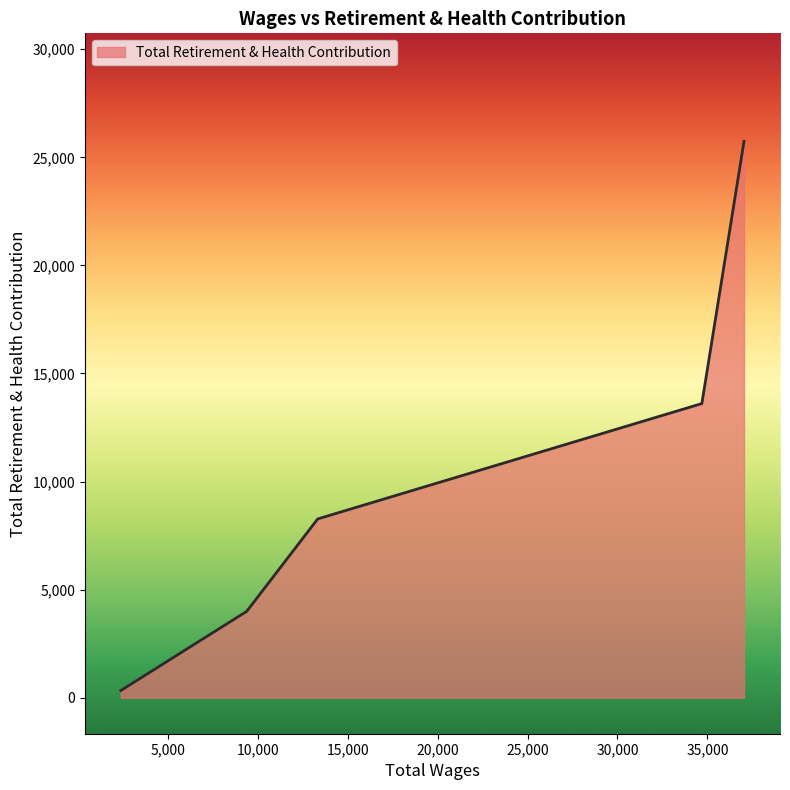

What is the greatest value displayed?

25738